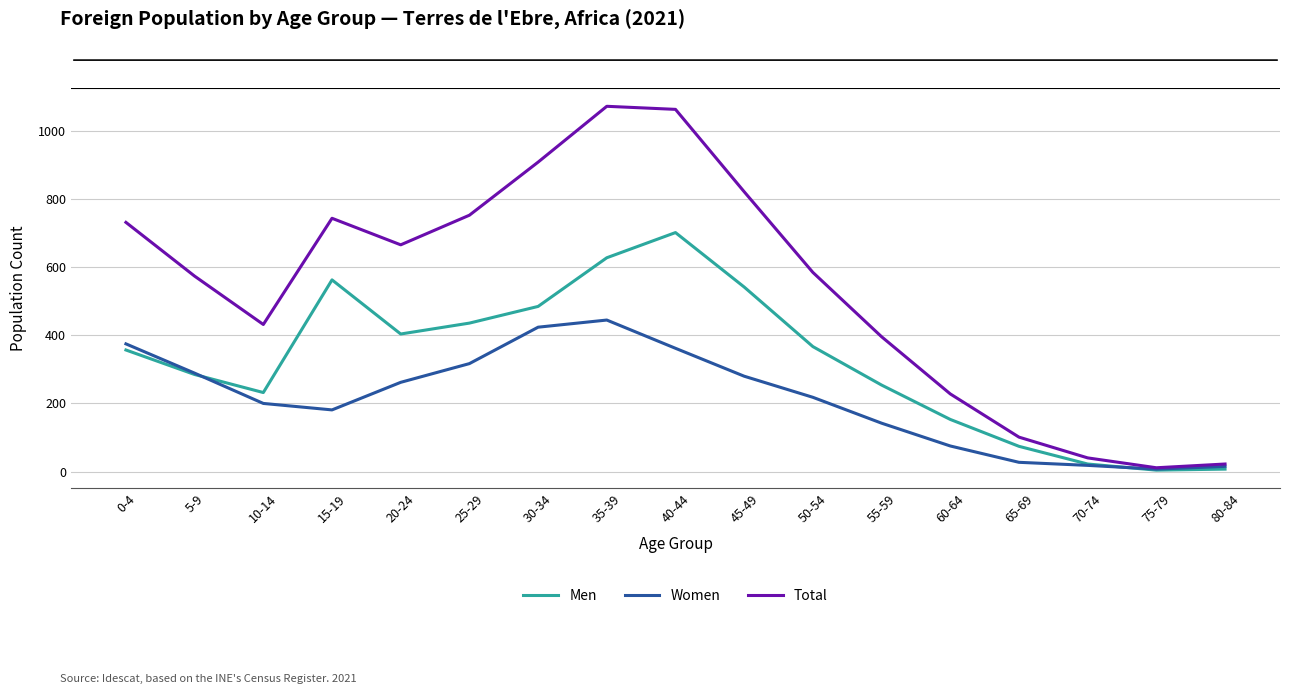

Where does the Women series first go above 218?

0-4